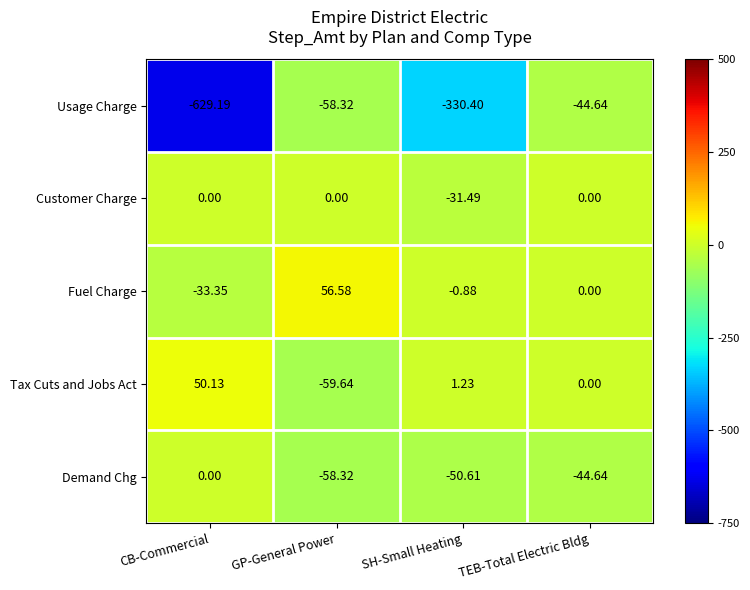

Is the value of Fuel Charge at TEB-Total Electric Bldg greater than the value of Usage Charge at CB-Commercial?

Yes